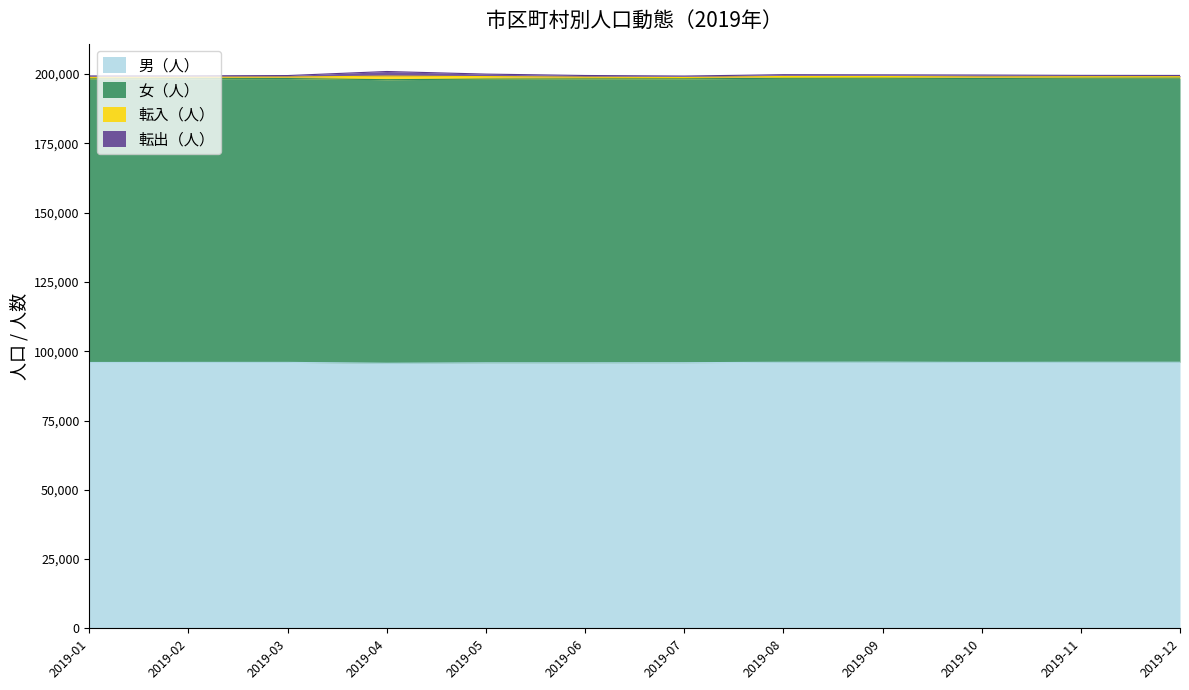

Reading left to right, transcribe all the data shown in this chart.

男（人）: 2019-01=95936	2019-02=95969	2019-03=95972	2019-04=95661	2019-05=95811	2019-06=95816	2019-07=95859	2019-08=96019	2019-09=96066	2019-10=95963	2019-11=96025	2019-12=96026
女（人）: 2019-01=102304	2019-02=102352	2019-03=102412	2019-04=102312	2019-05=102377	2019-06=102439	2019-07=102420	2019-08=102463	2019-09=102448	2019-10=102432	2019-11=102506	2019-12=102526
転入（人）: 2019-01=589	2019-02=565	2019-03=541	2019-04=1287	2019-05=902	2019-06=617	2019-07=503	2019-08=649	2019-09=603	2019-10=564	2019-11=502	2019-12=477
転出（人）: 2019-01=487	2019-02=468	2019-03=541	2019-04=1667	2019-05=902	2019-06=617	2019-07=503	2019-08=649	2019-09=603	2019-10=694	2019-11=502	2019-12=477